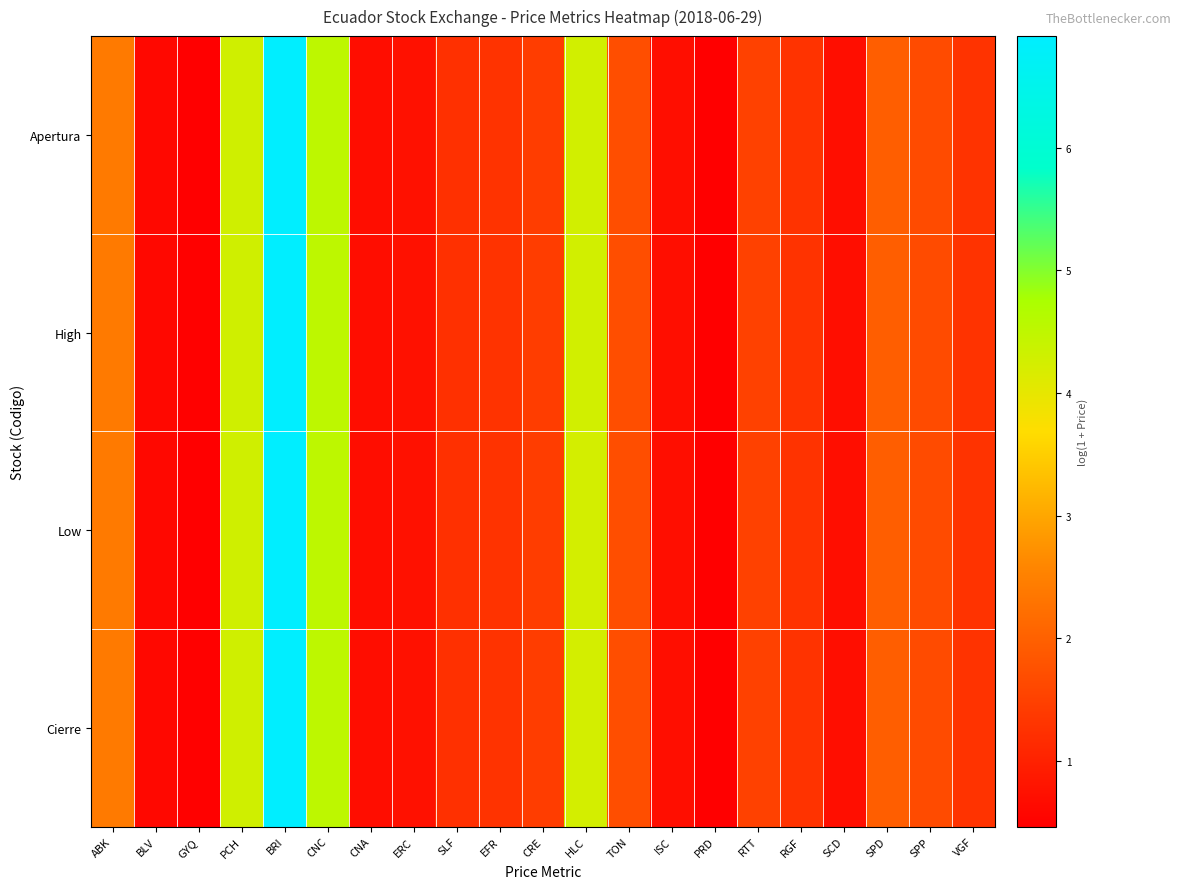

What is the minimum value shown in the chart?

0.5